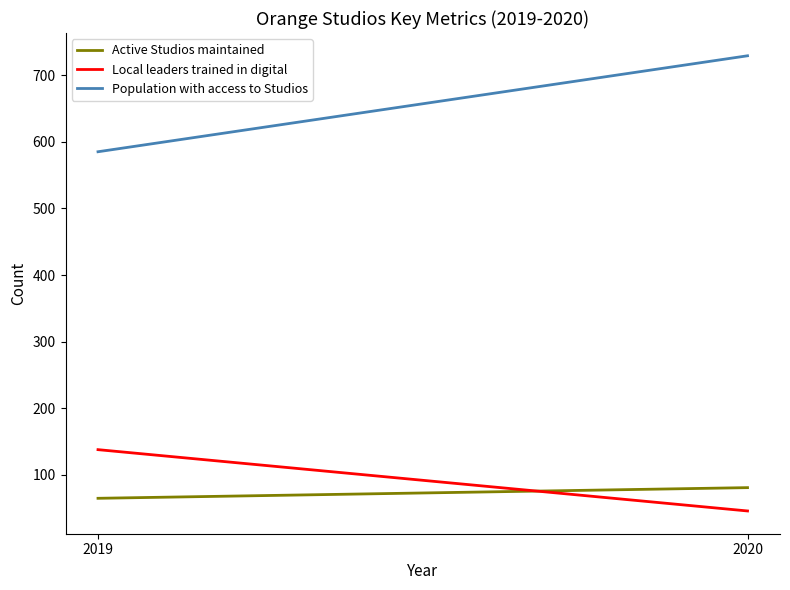

What is the difference between the Active Studios maintained values at 2020 and 2019?

16